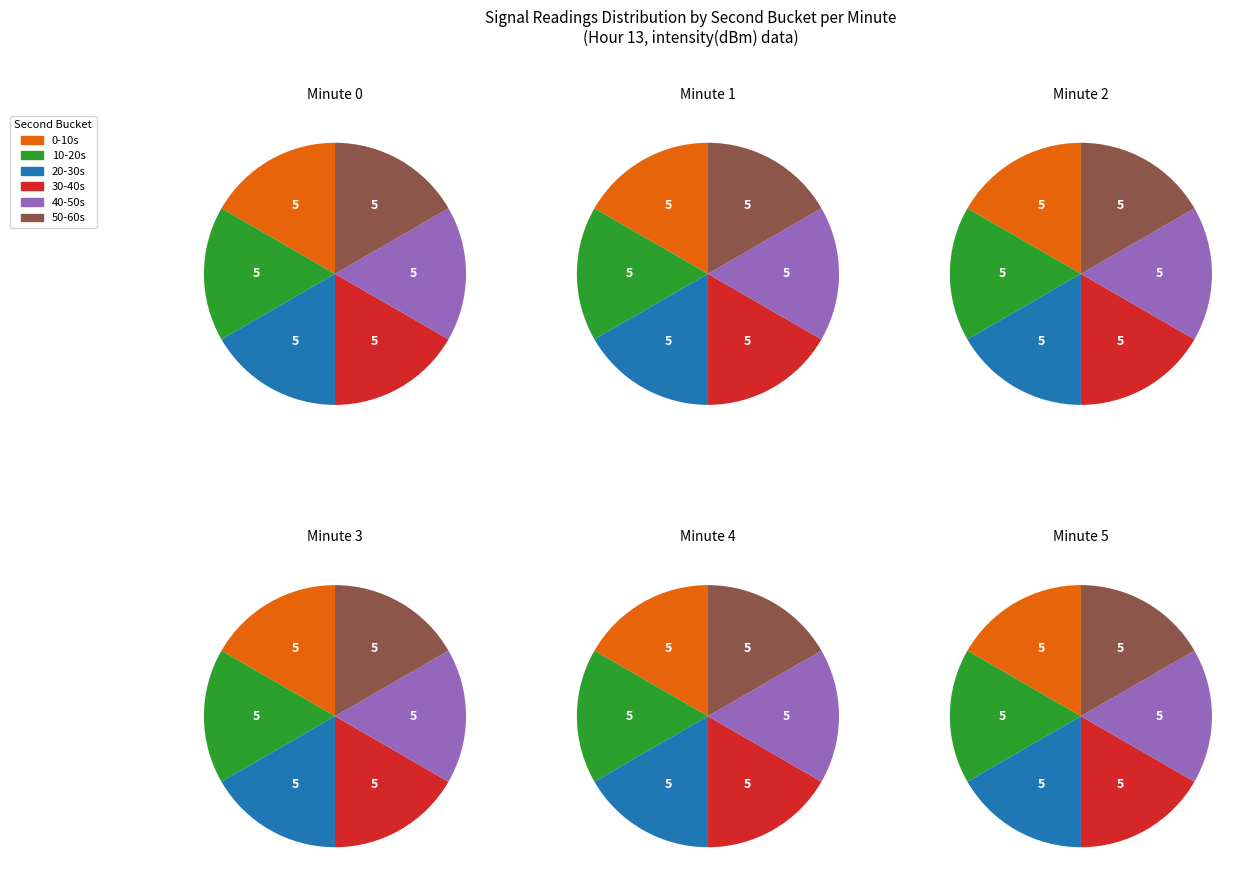

Is it true that 0 is 0% of the pie?

True